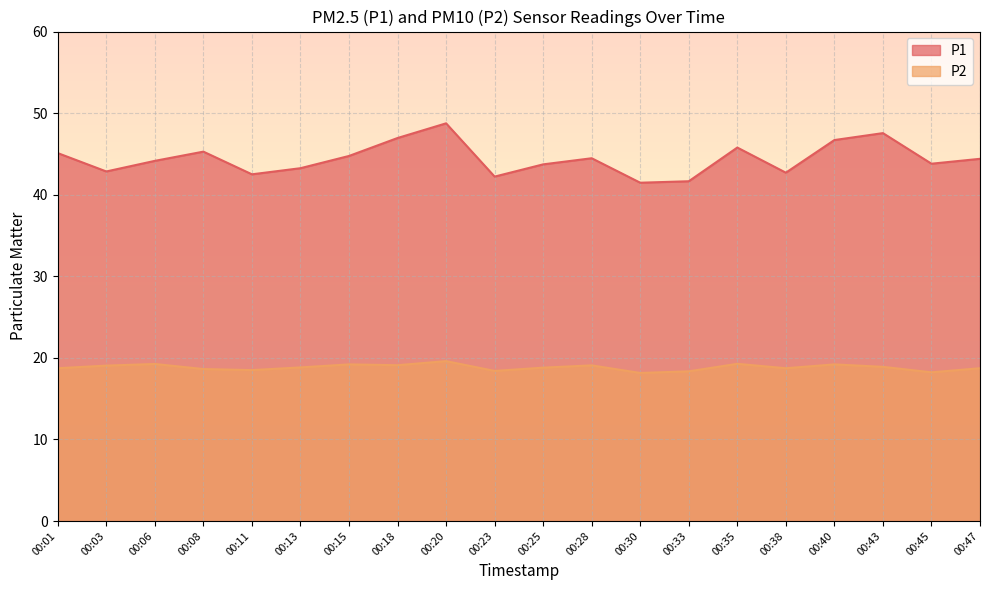

The value of P2 at 00:06 is 19.2. True or false?

True